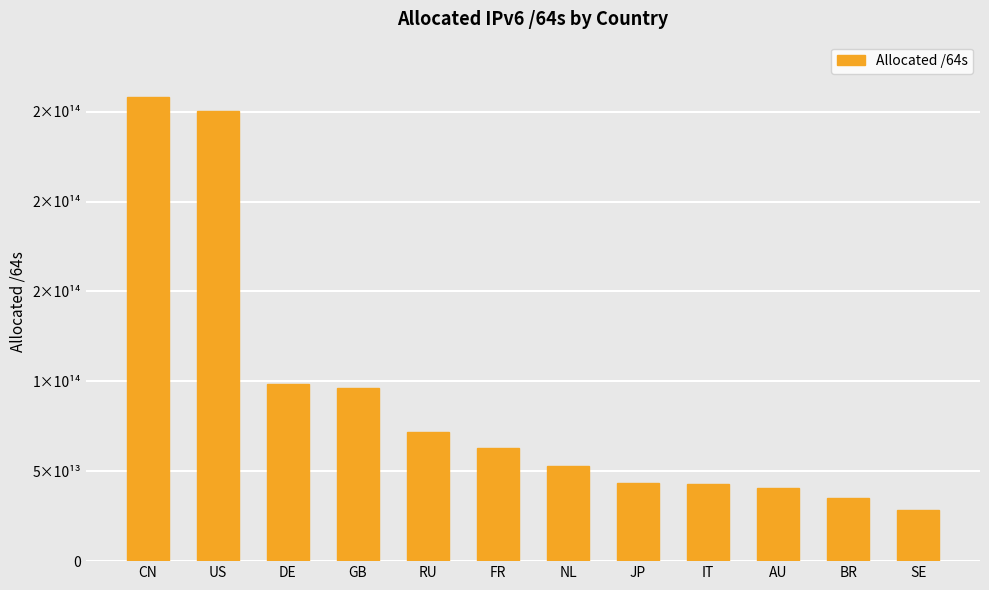

What is the value of the 10th bar from the left?

40613290573824